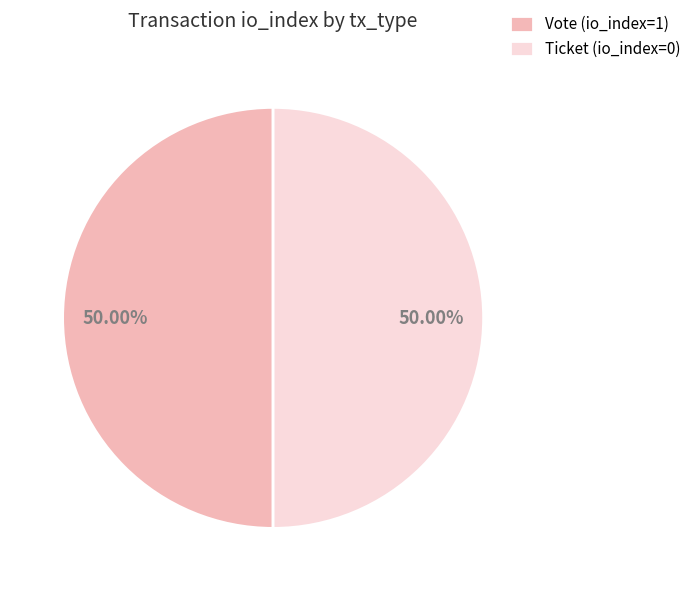

Do Ticket (io_index=0) and Vote (io_index=1) together represent more than half of the pie?

Yes